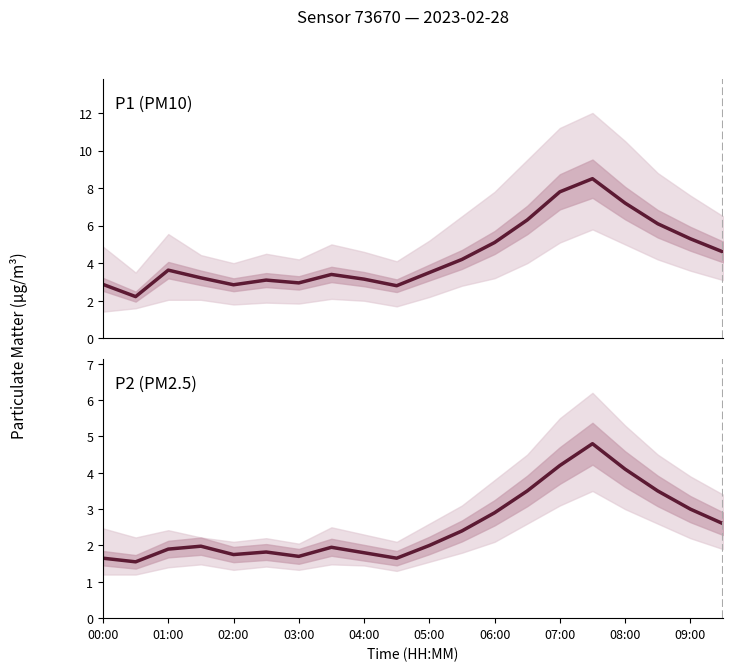

Which series has the largest total across all categories?

P1_upper